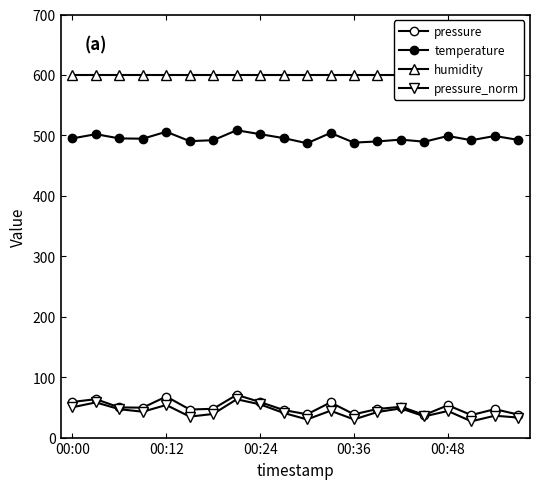

In pressure_norm, how many points are lower than both neighbors (excluding endpoints)?

6